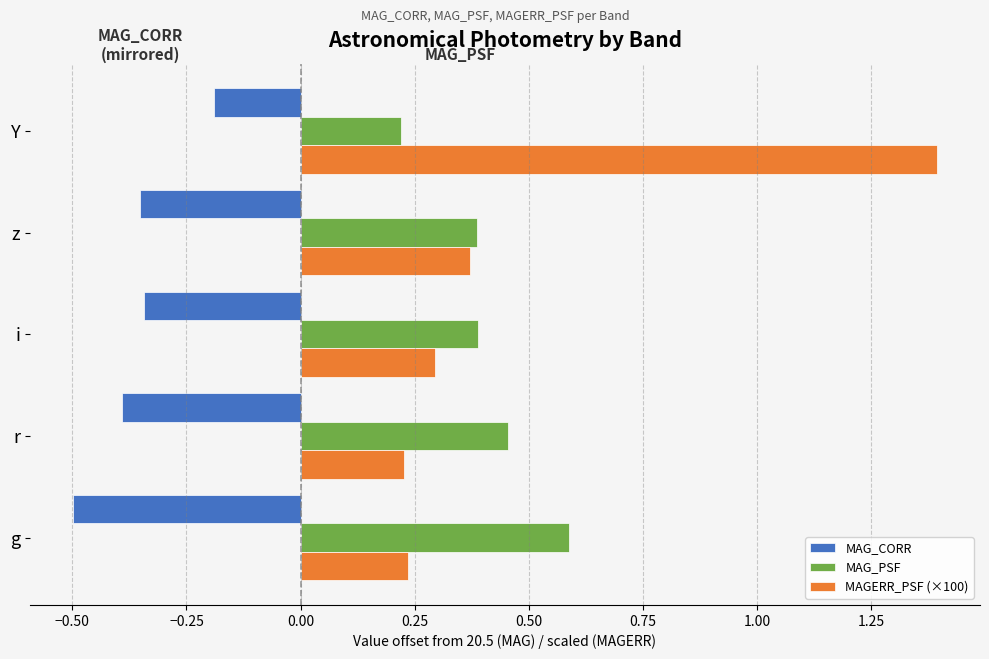

What is the spread (max minus min) of values at i?

0.7